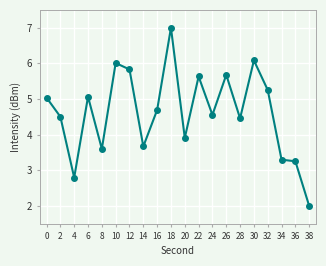

True or false: the data shows 1.5 at 10.

False